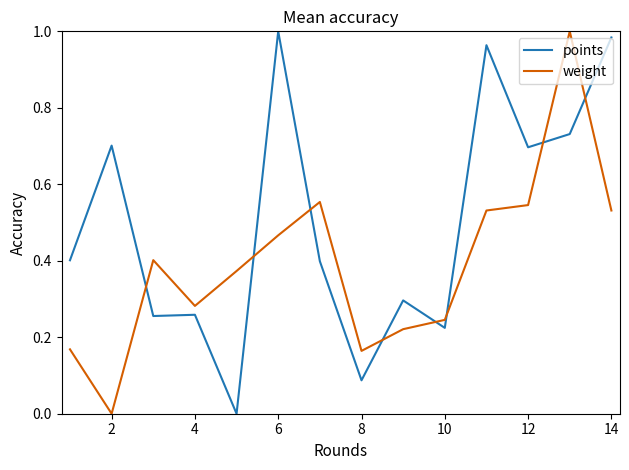

What are all the series names shown in the legend?

points, weight